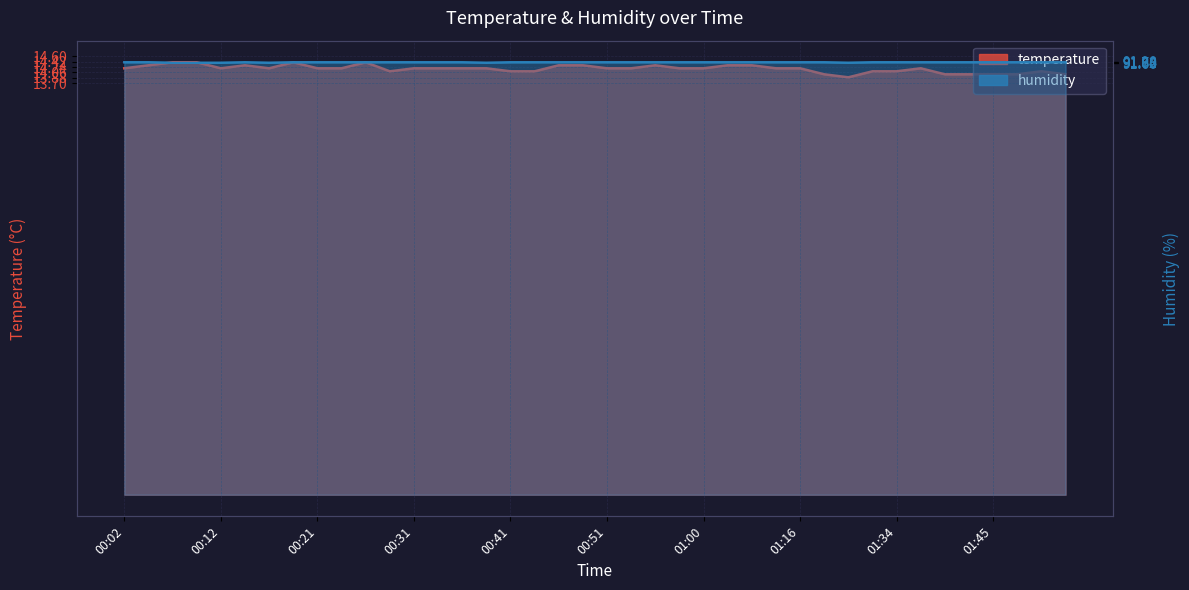

How many temperature values are between 14 and 15?

39